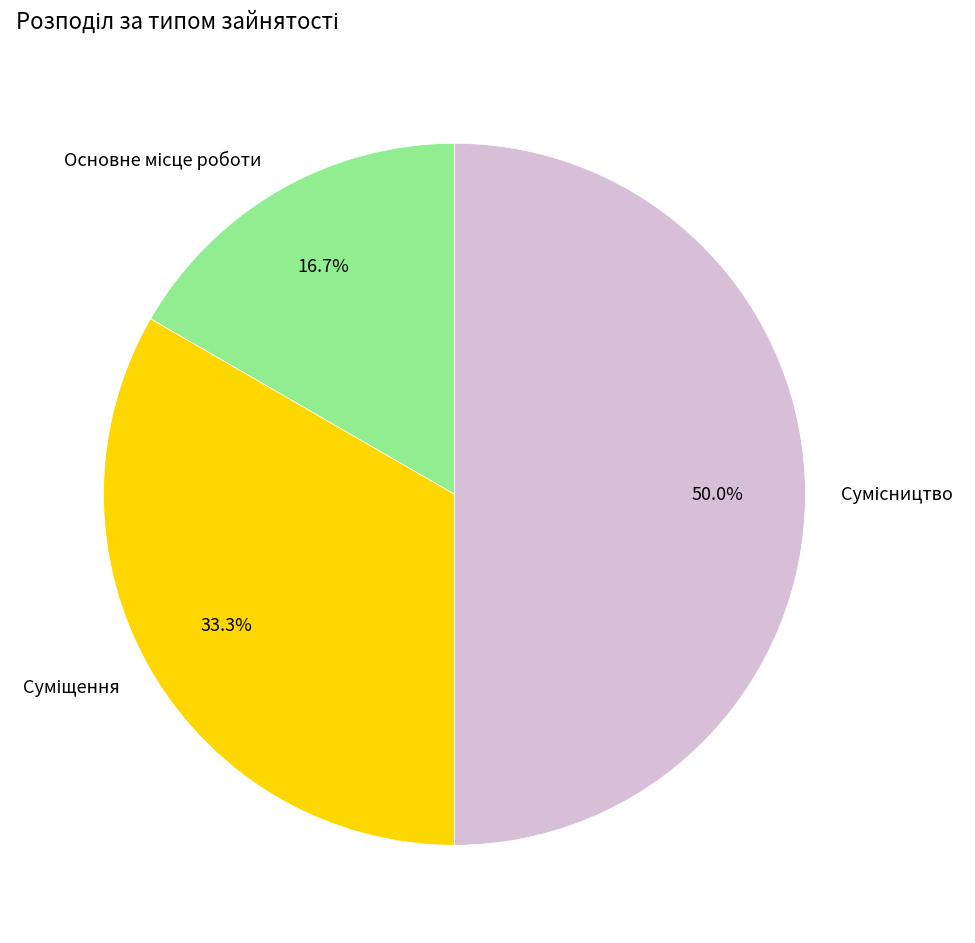

What percentage is NOT represented by Сумісництво?

50.0%